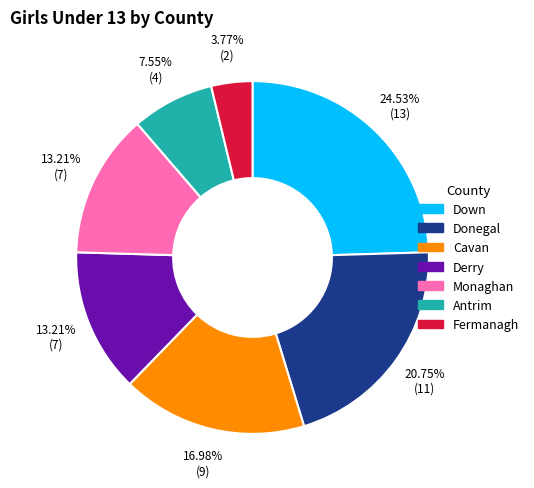

What is the ratio of the value at Donegal to the value at Cavan?

1.2